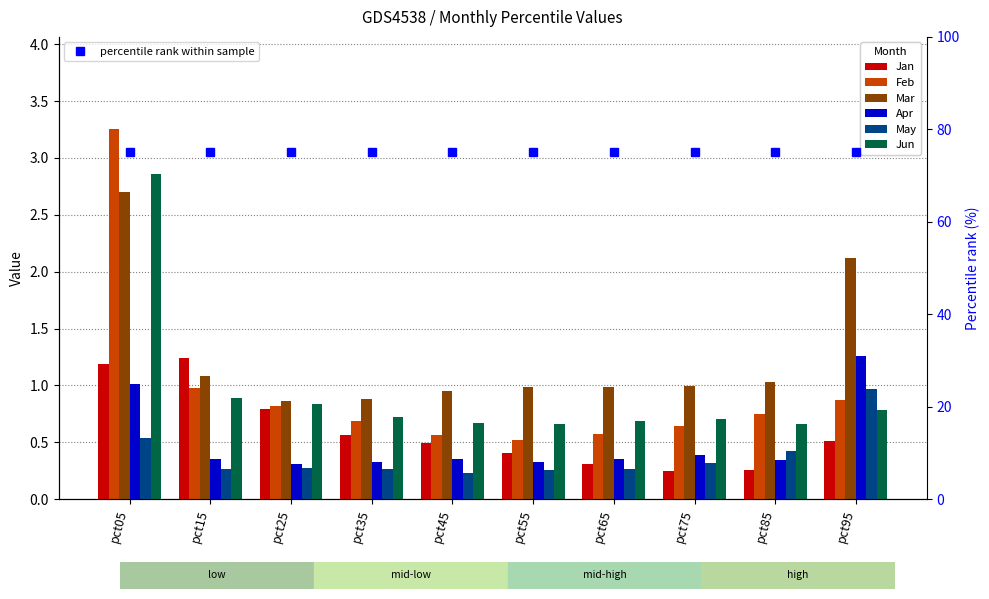

Reading left to right, extract all data points from this chart.

Jan: pct05=1.2	pct15=1.2	pct25=0.8	pct35=0.6	pct45=0.5	pct55=0.4	pct65=0.3	pct75=0.3	pct85=0.3	pct95=0.5
Feb: pct05=3.3	pct15=1.0	pct25=0.8	pct35=0.7	pct45=0.6	pct55=0.5	pct65=0.6	pct75=0.6	pct85=0.8	pct95=0.9
Mar: pct05=2.7	pct15=1.1	pct25=0.9	pct35=0.9	pct45=1.0	pct55=1.0	pct65=1.0	pct75=1.0	pct85=1.0	pct95=2.1
Apr: pct05=1.0	pct15=0.4	pct25=0.3	pct35=0.3	pct45=0.4	pct55=0.3	pct65=0.4	pct75=0.4	pct85=0.3	pct95=1.3
May: pct05=0.5	pct15=0.3	pct25=0.3	pct35=0.3	pct45=0.2	pct55=0.3	pct65=0.3	pct75=0.3	pct85=0.4	pct95=1.0
Jun: pct05=2.9	pct15=0.9	pct25=0.8	pct35=0.7	pct45=0.7	pct55=0.7	pct65=0.7	pct75=0.7	pct85=0.7	pct95=0.8